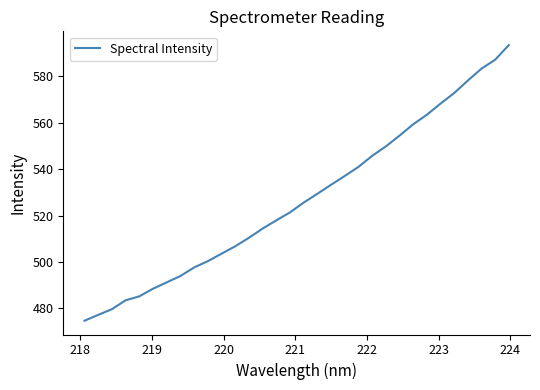

What is the minimum value shown in the chart?

474.7